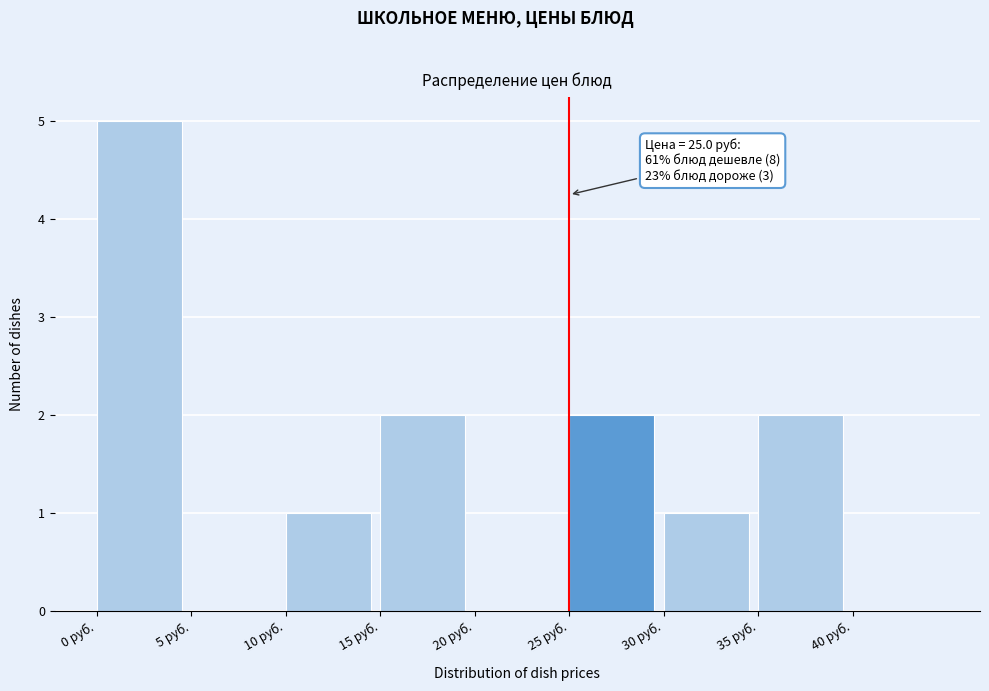

Over which range of the x-axis is the bar tallest?

0 to 5